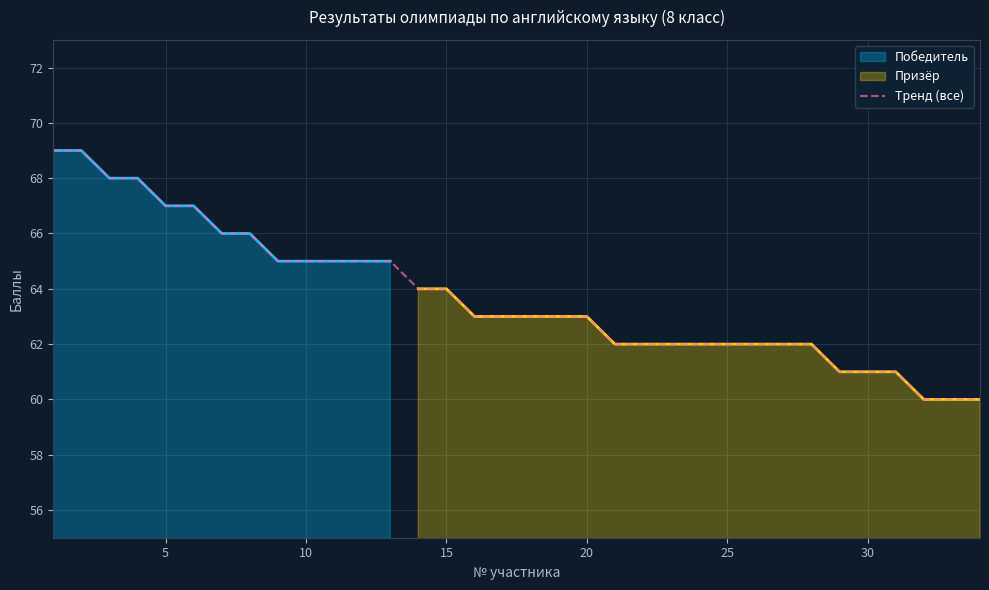

What is the lowest value of the Тренд (все) series?

60